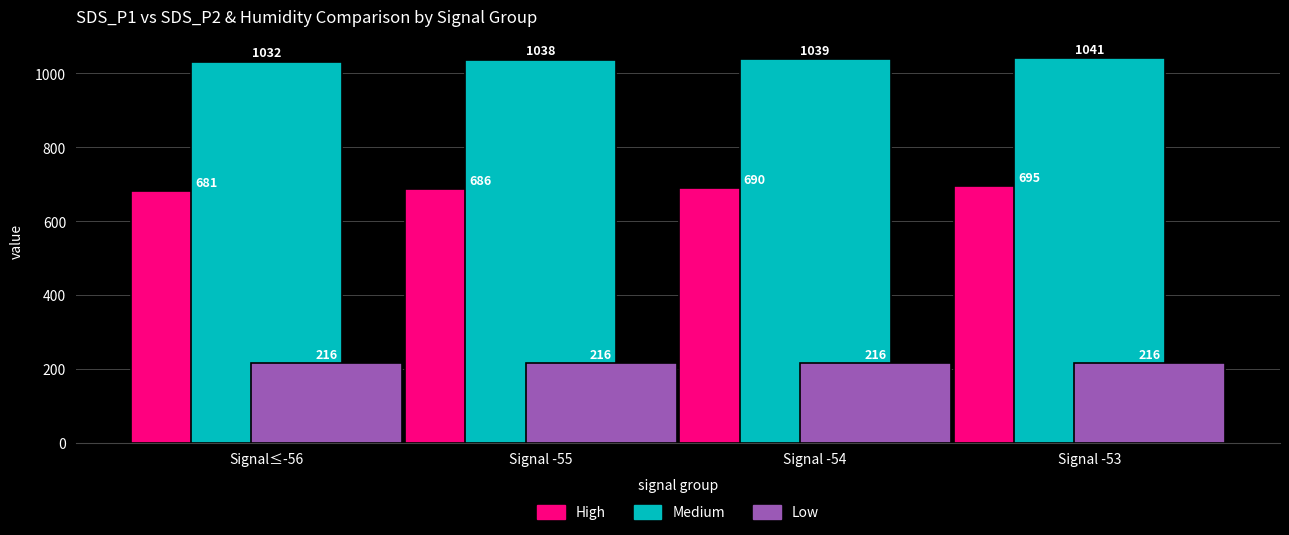

At which category is the sum across all series the highest?

Signal -53